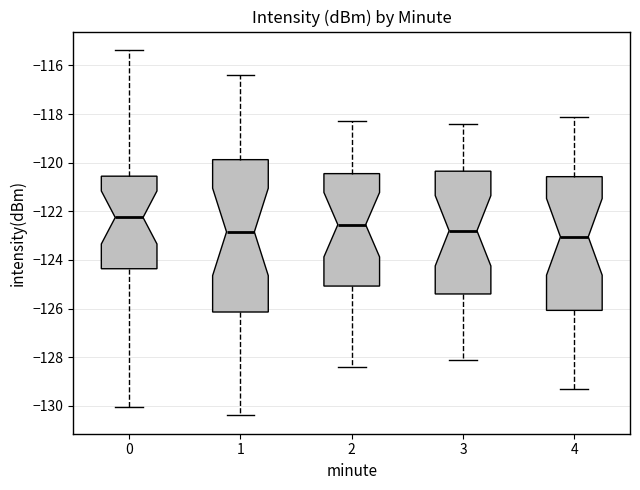

Reading left to right, transcribe this box plot: for each box, give where its median line is, the range the box spans, and where its two whiskers end, as read against the y-axis. The values are not printed on the chart, so give them approximately, as read against the axis.

0: median -122.2, box -124.4 to -120.6, whiskers -130.0 to -115.4
1: median -122.8, box -126.2 to -119.8, whiskers -130.4 to -116.4
2: median -122.6, box -125.0 to -120.4, whiskers -128.4 to -118.2
3: median -122.8, box -125.4 to -120.4, whiskers -128.0 to -118.4
4: median -123.0, box -126.0 to -120.6, whiskers -129.2 to -118.0